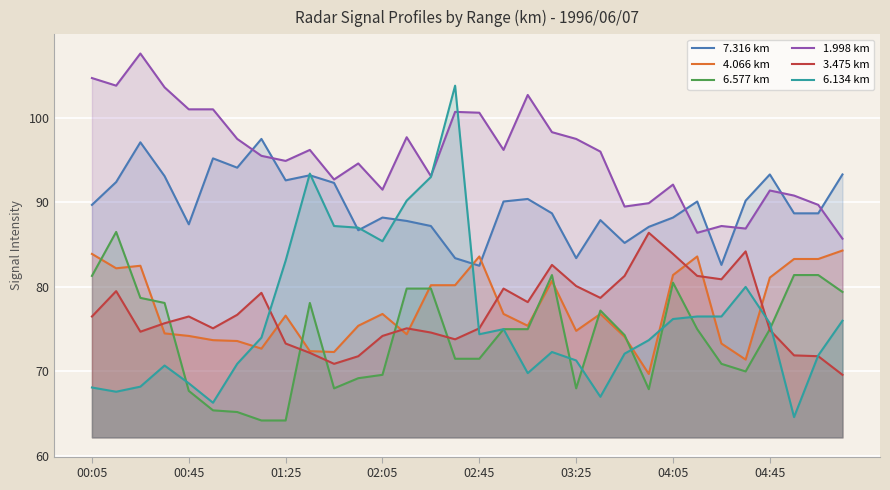

What is the difference between the 6.134 km values at 04:05 and 03:25?

4.9